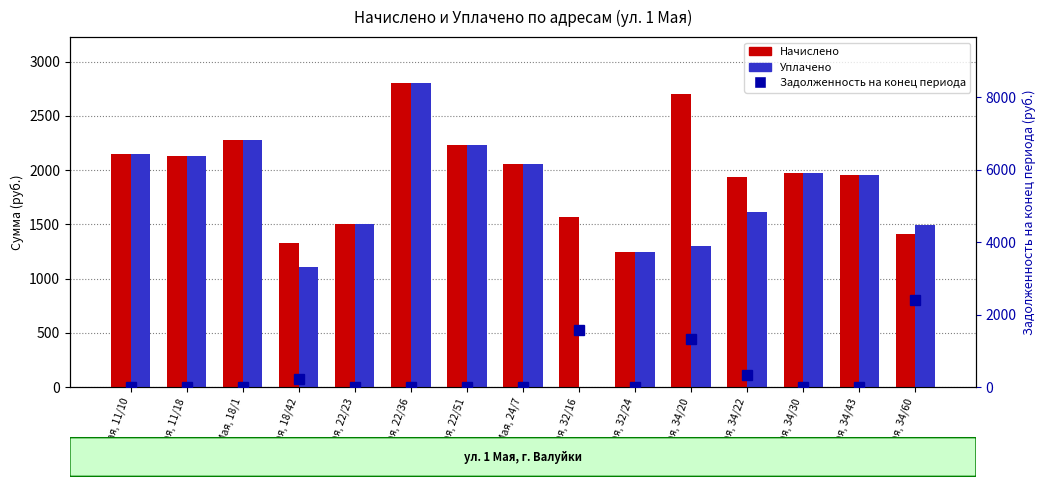

What is the sum of all Начислено values?

29252.4